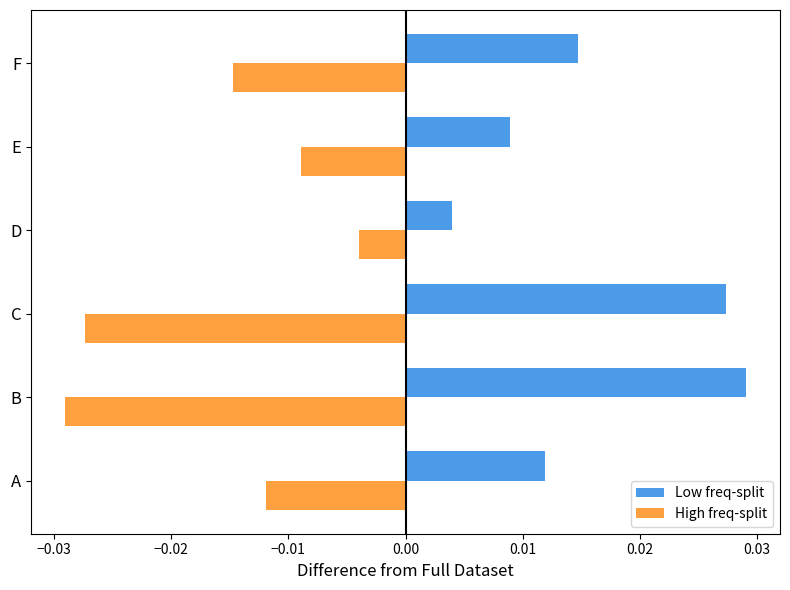

How many Low freq-split values are between 0 and 1?

6